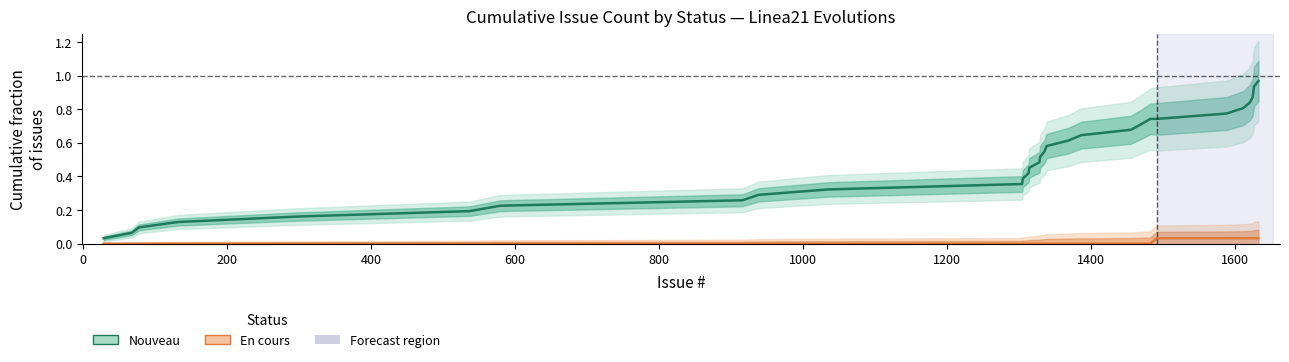

How many lines are shown in the chart?

2